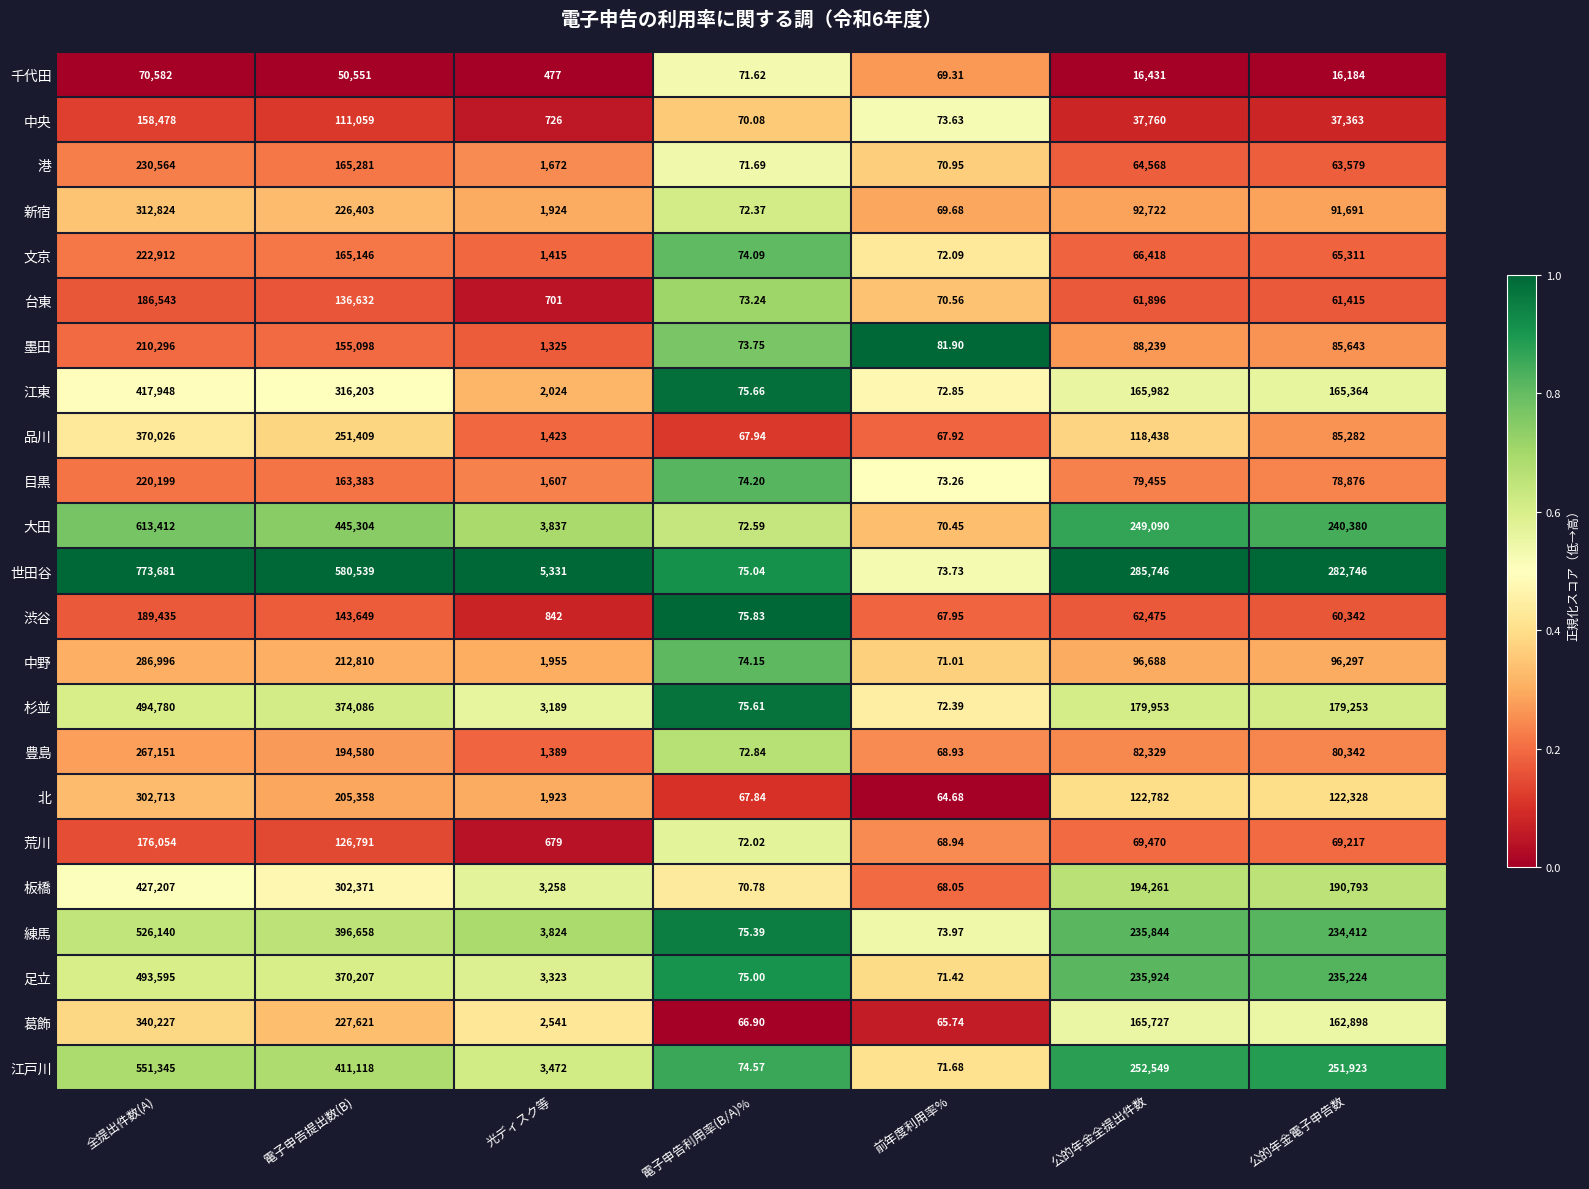

At which category is the sum across all series the highest?

全提出件数(A)